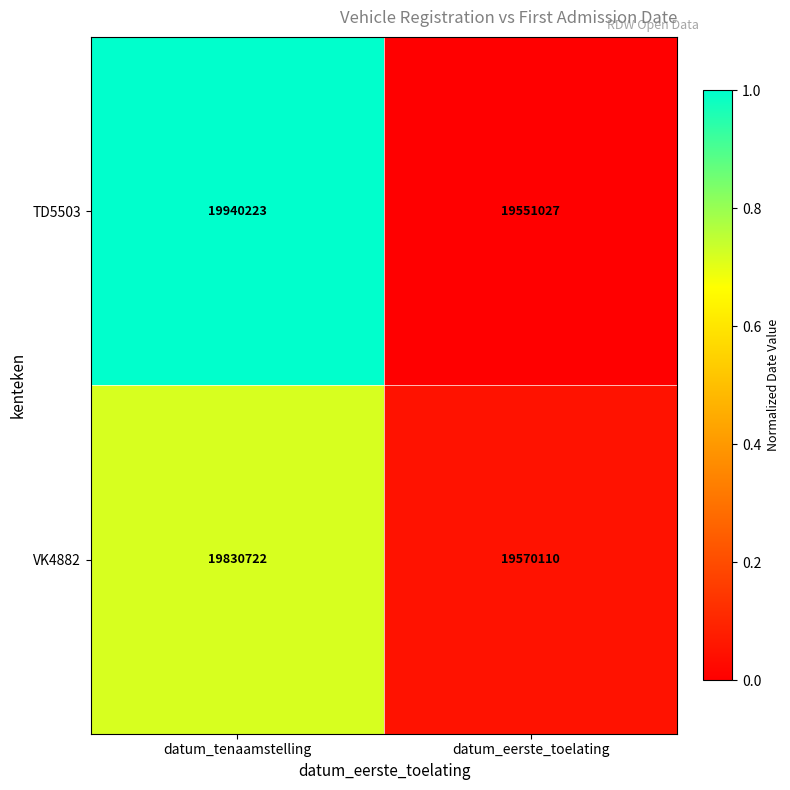

Is it true that TD5503 equals 19551027 at datum_eerste_toelating?

True